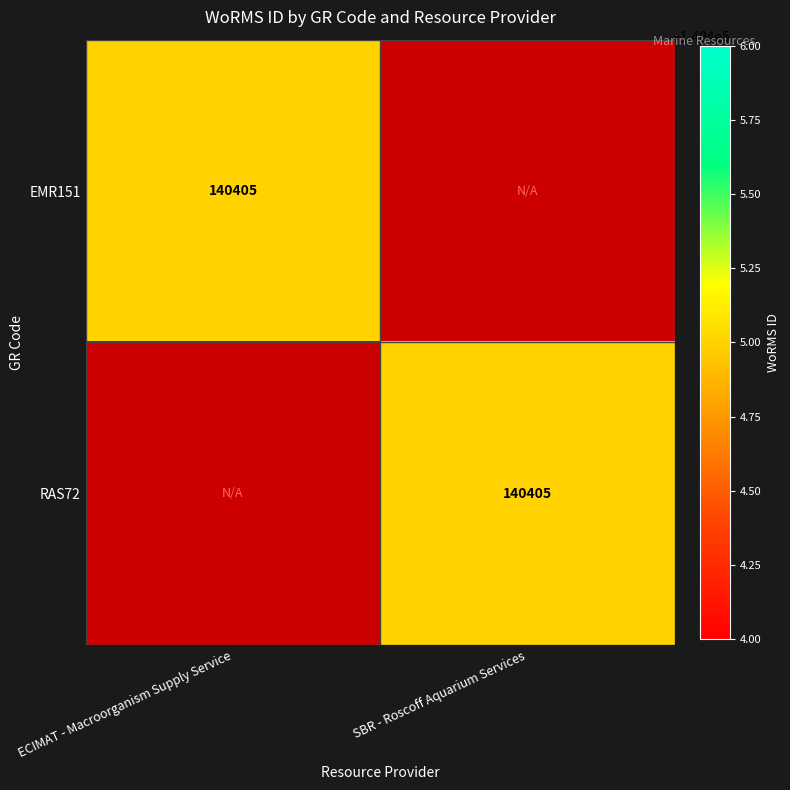

Is it true that RAS72 equals 140405 at SBR - Roscoff Aquarium Services?

True